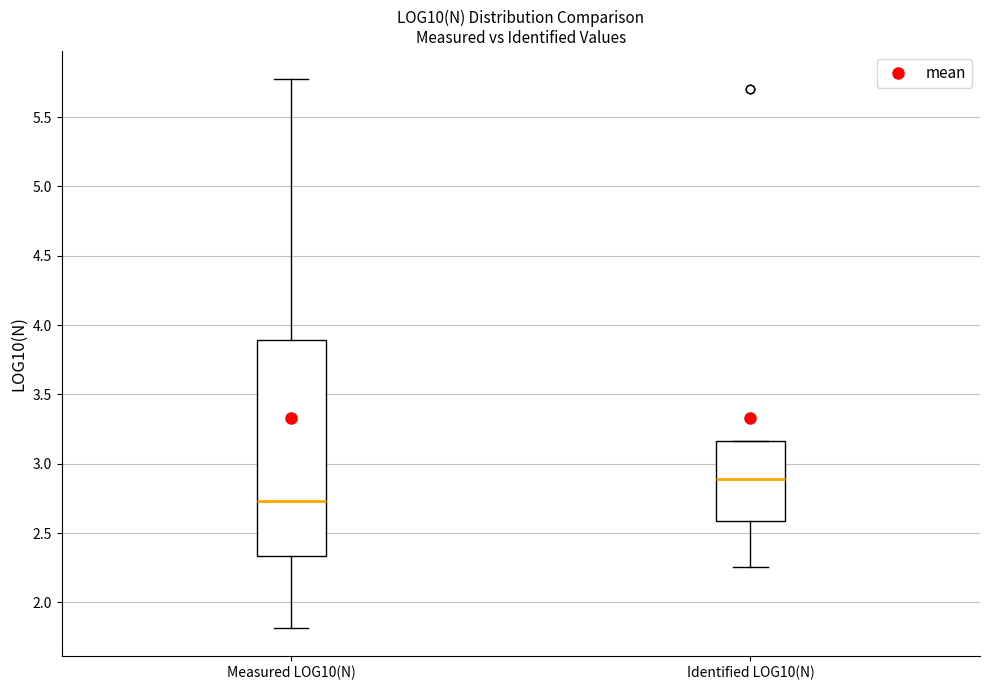

Reading left to right, read every box against the y-axis: the position of its median line, the range the box covers, and the ends of its whiskers. The values are not printed on the chart, so give them approximately, as read against the axis.

Measured LOG10(N): median 2.75, box 2.35 to 3.90, whiskers 1.80 to 5.80
Identified LOG10(N): median 2.90, box 2.60 to 3.15, whiskers 2.25 to 3.15